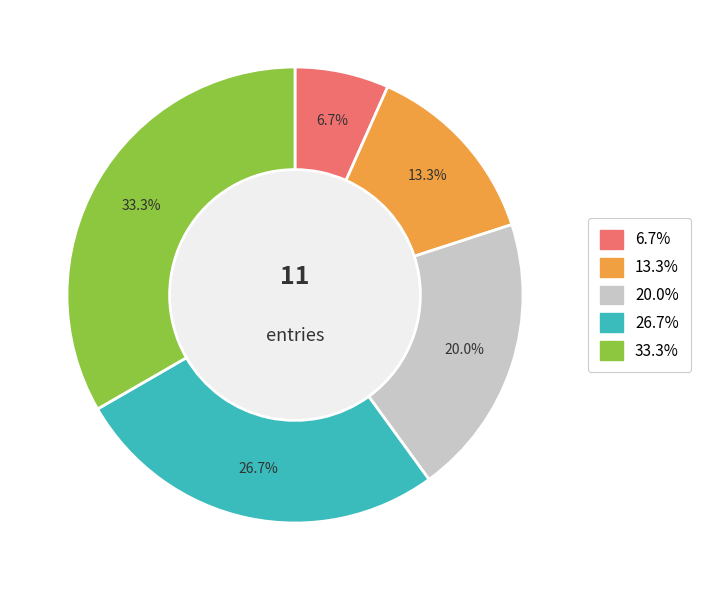

How many slices are in this pie chart?

5